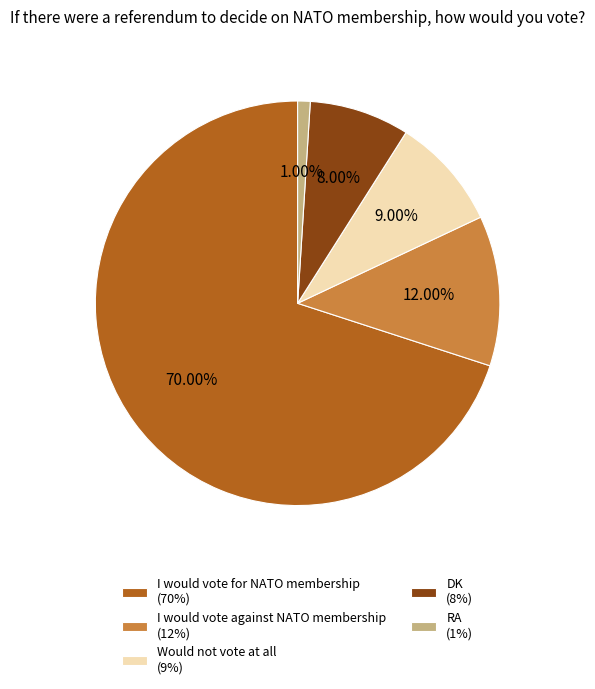

To the nearest percent, what is the difference between the largest and smallest slice percentages?

69%